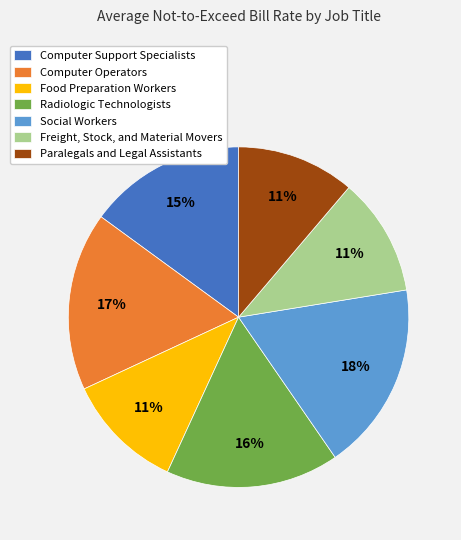

Count the number of slices in the pie.

7